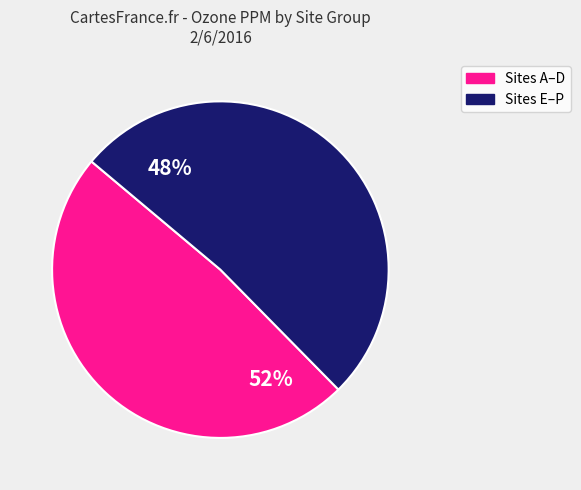

Is it true that DEL_MAR is 4% of the pie?

False